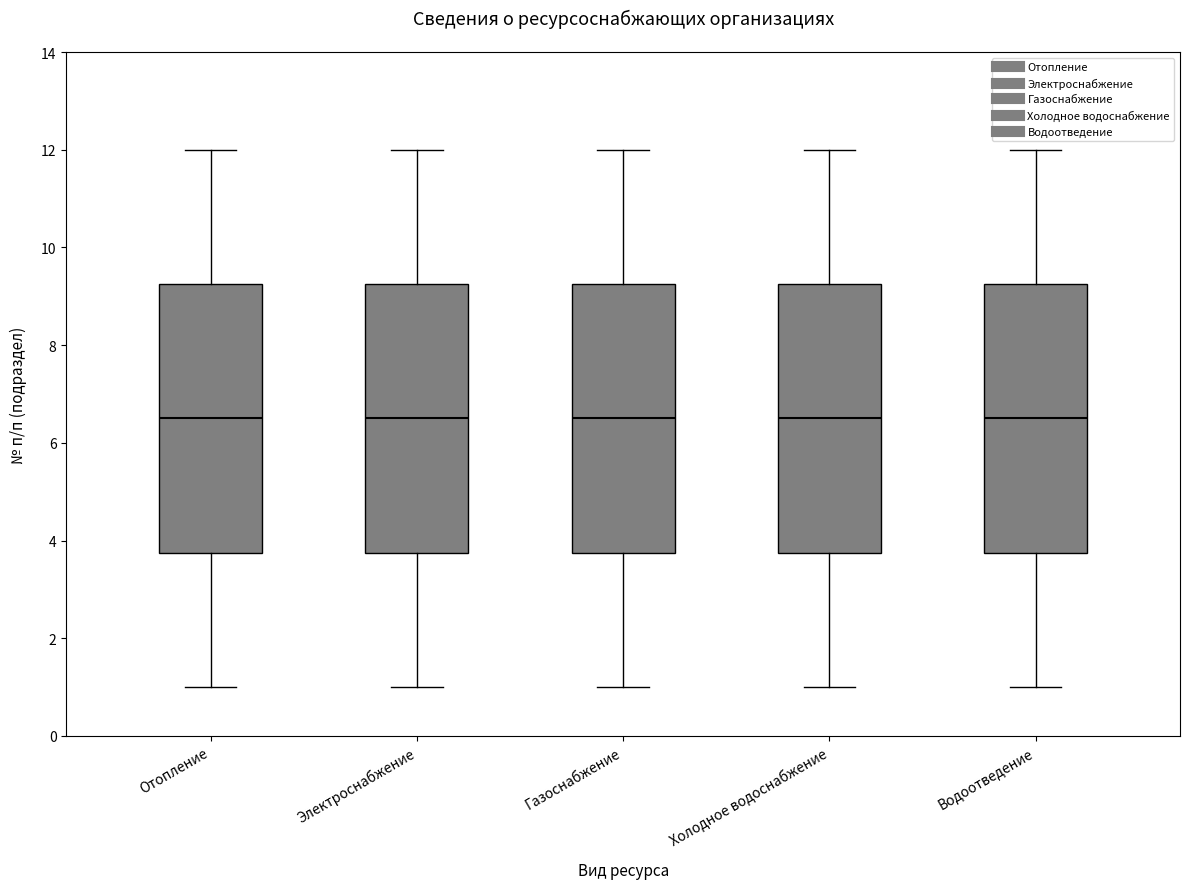

Where is the upper edge of the box for Электроснабжение on the y-axis? The values are not printed on the chart, so give them approximately, as read against the axis.

9.2